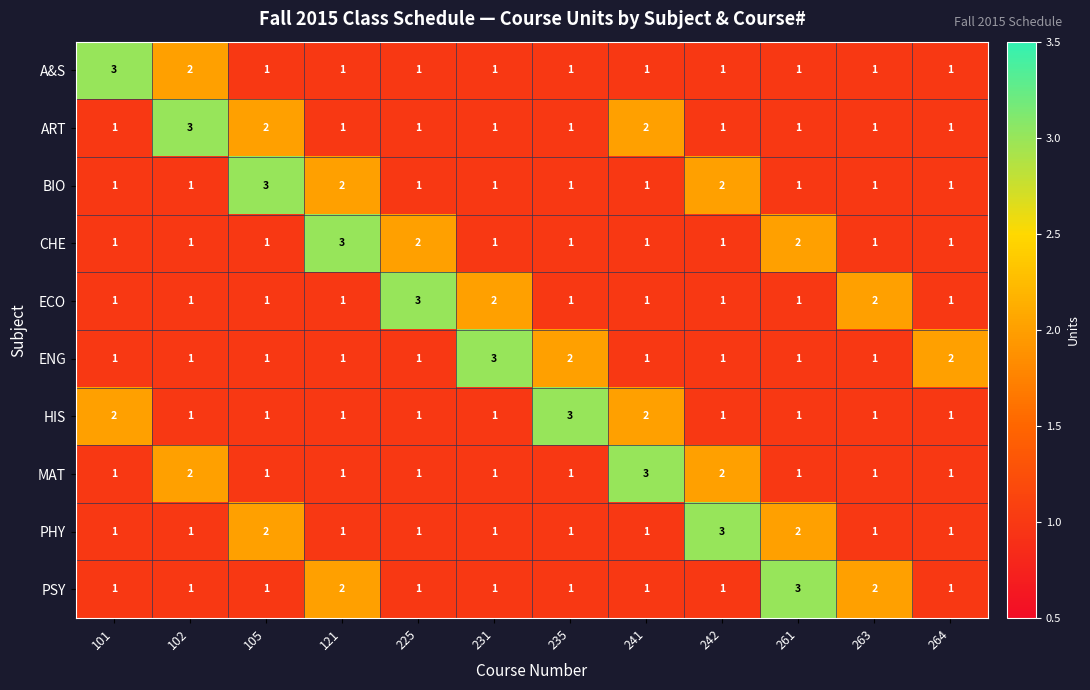

How many MAT values are between 1 and 2?

11